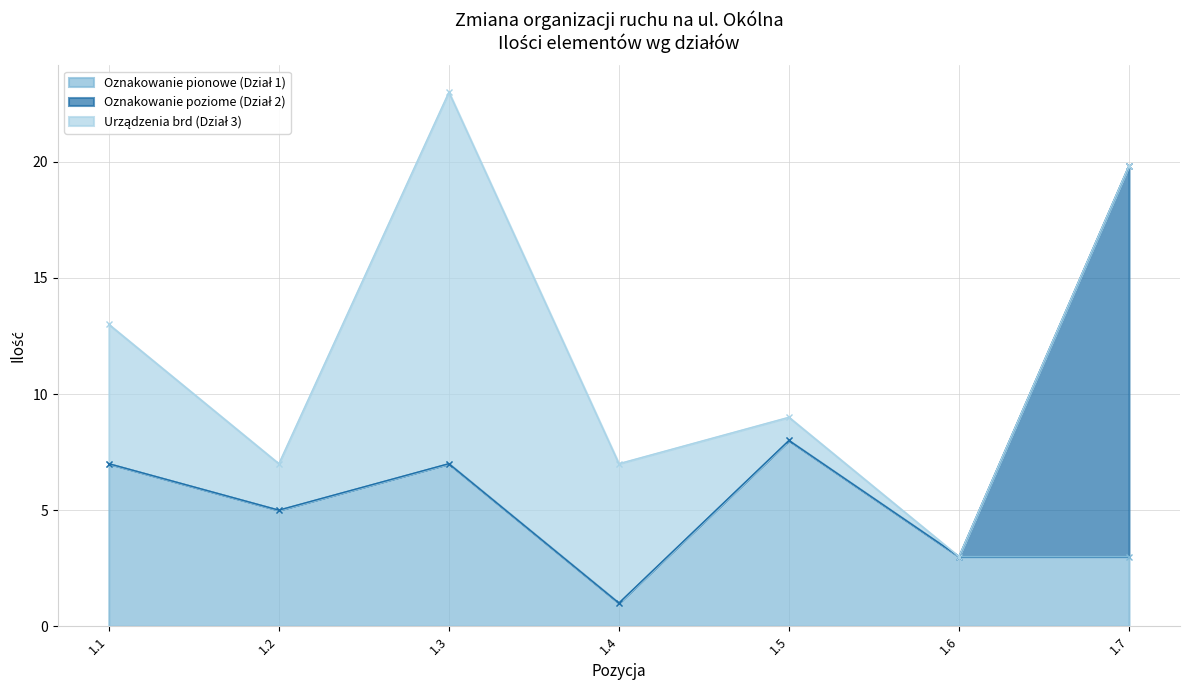

Which series has the widest spread of values?

Oznakowanie poziome (Dział 2)